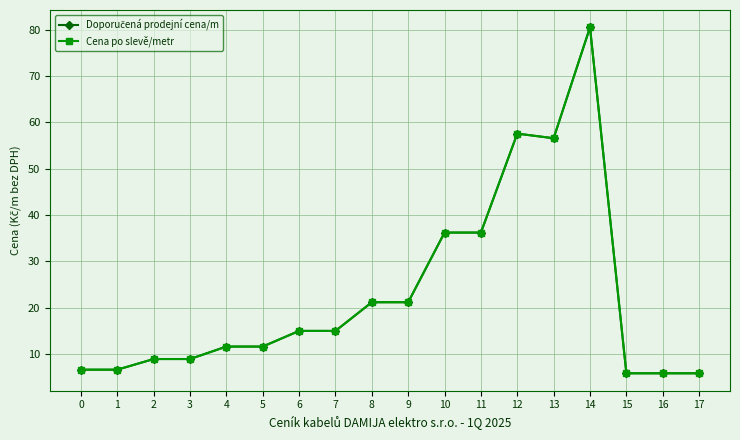

Is this an area chart (filled region under the line)?

No